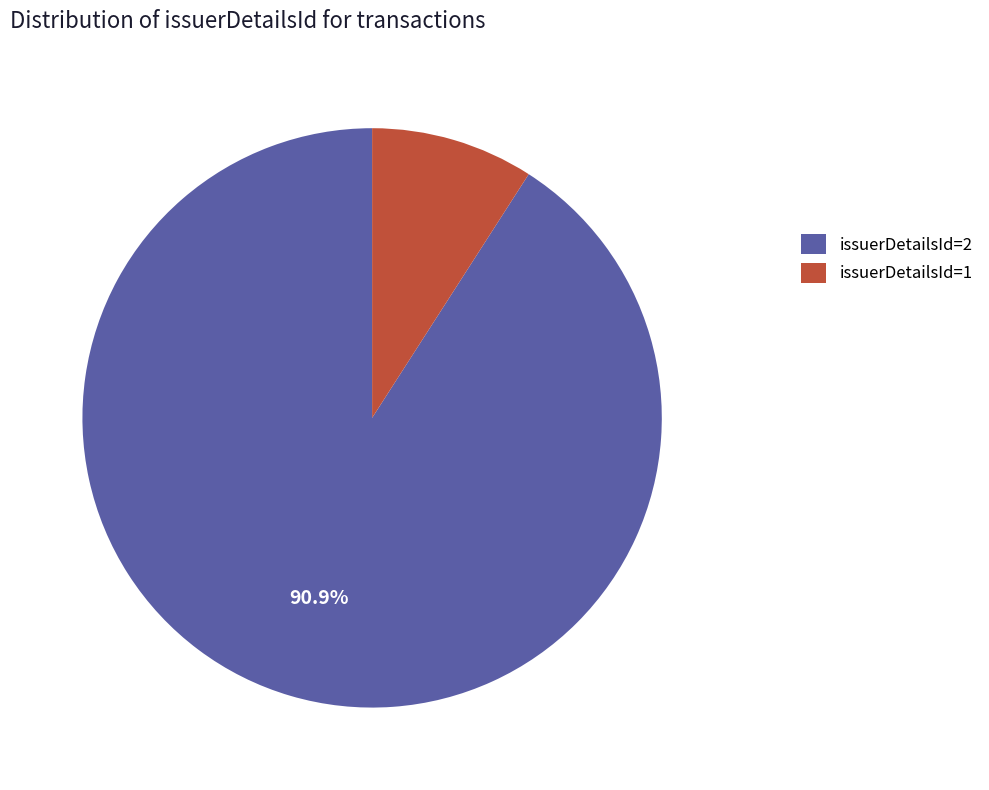

Which slice is the smallest?

issuerDetailsId=1